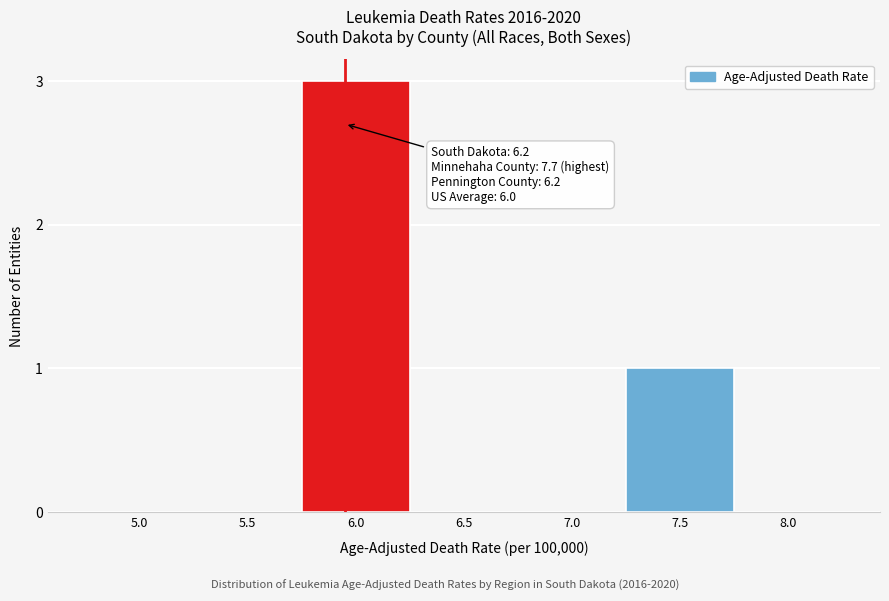

Reading left to right, what are all the values shown in this chart?

5.0=0	5.5=0	6.0=3	6.5=0	7.0=0	7.5=1	8.0=0